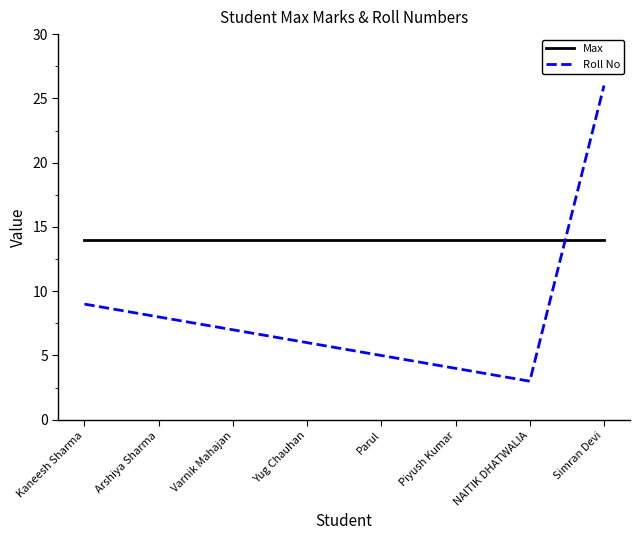

What is the total value across all series at Parul?

19